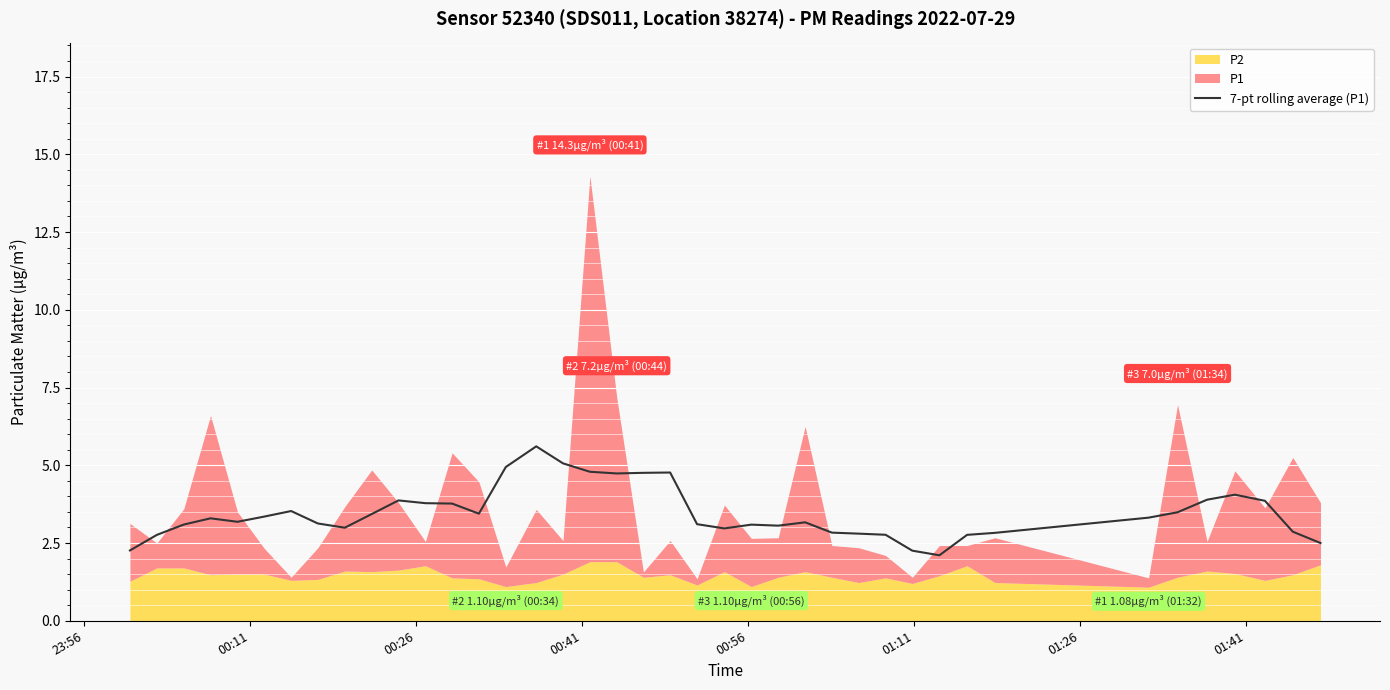

What is the average value?

3.5